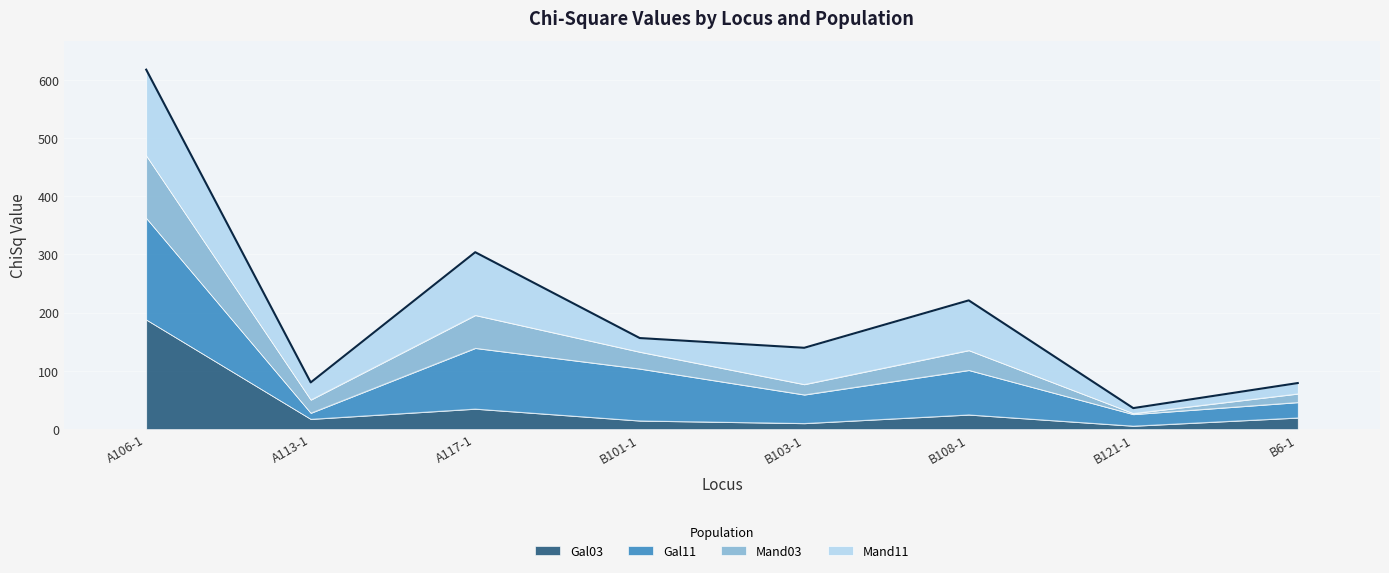

At which category is the sum across all series the highest?

A106-1